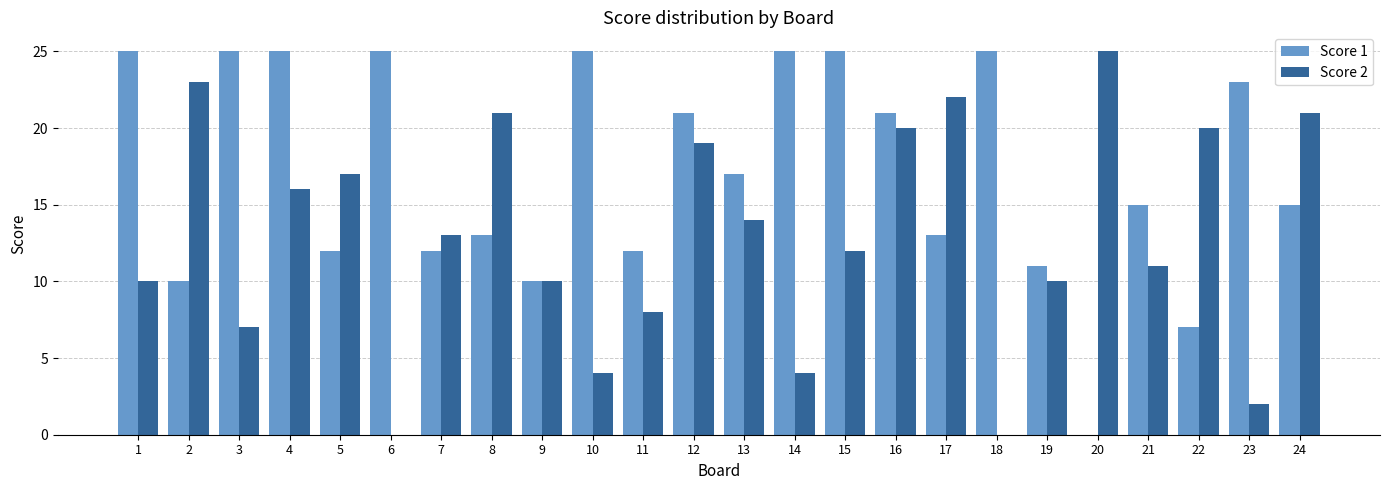

How many distinct data groups are displayed?

2